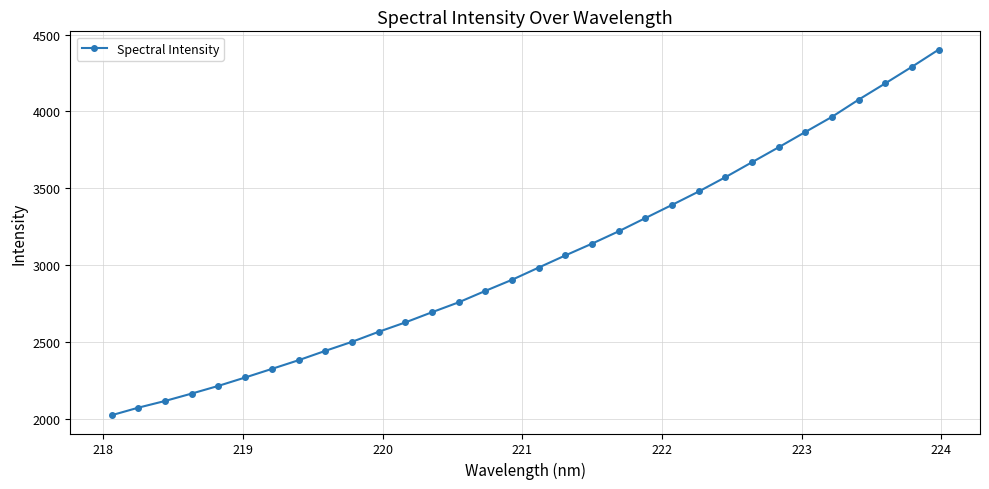

What is the smallest value displayed?

2021.5